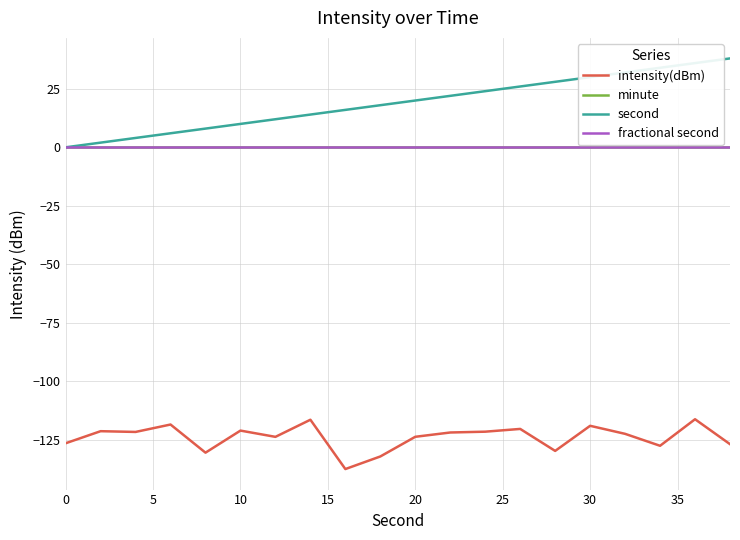

Does the chart have visible grid lines?

Yes